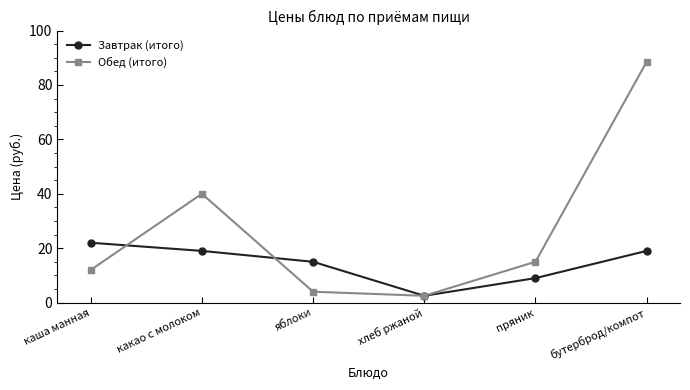

What is the average value of the Обед (итого) series?

27.0